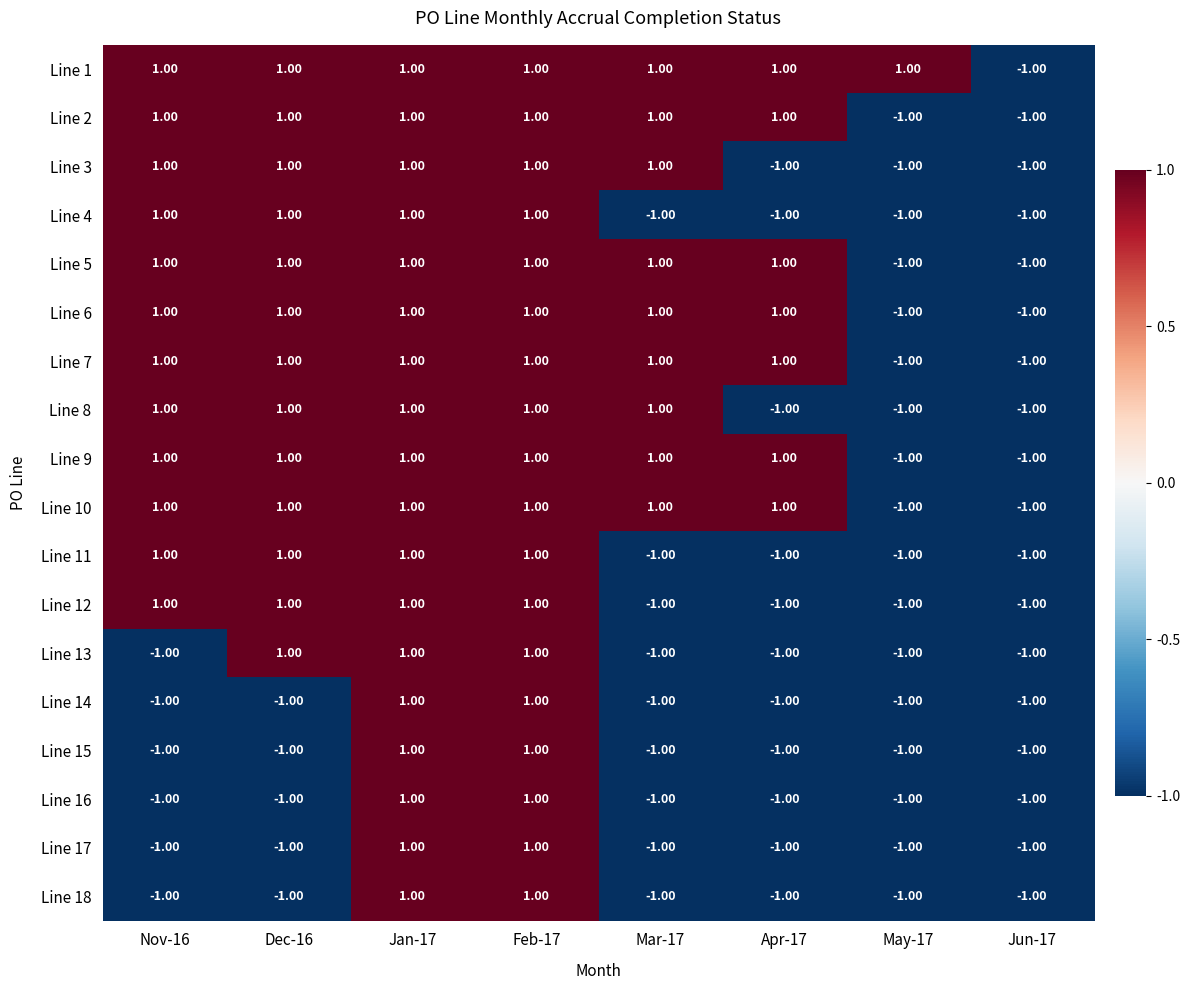

Which series changed the most between Nov-16 and Dec-16?

Line 13